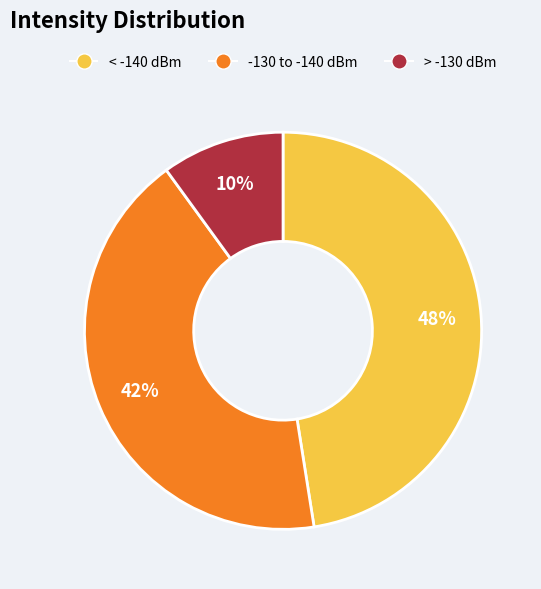

Rank the categories by value from lowest to highest.

> -130 dBm, -130 to -140 dBm, < -140 dBm